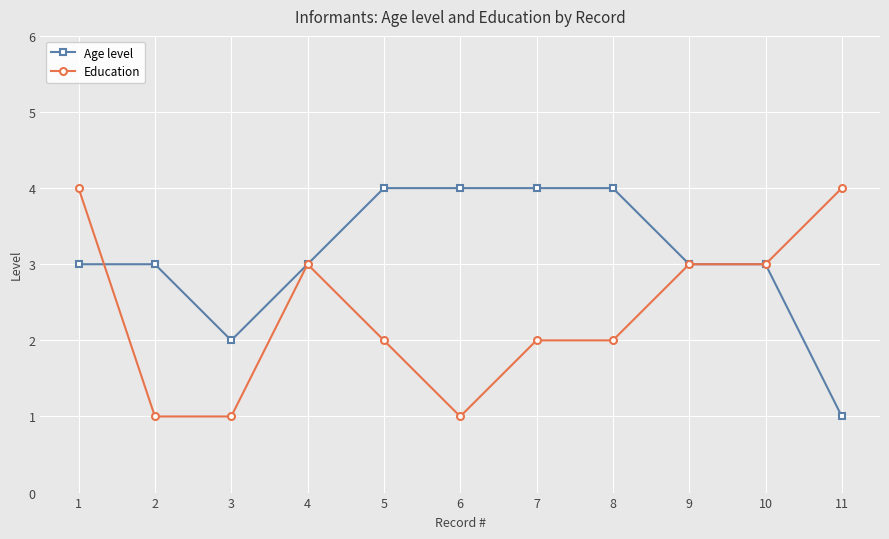

The value of Age level at 6 is 4. True or false?

True